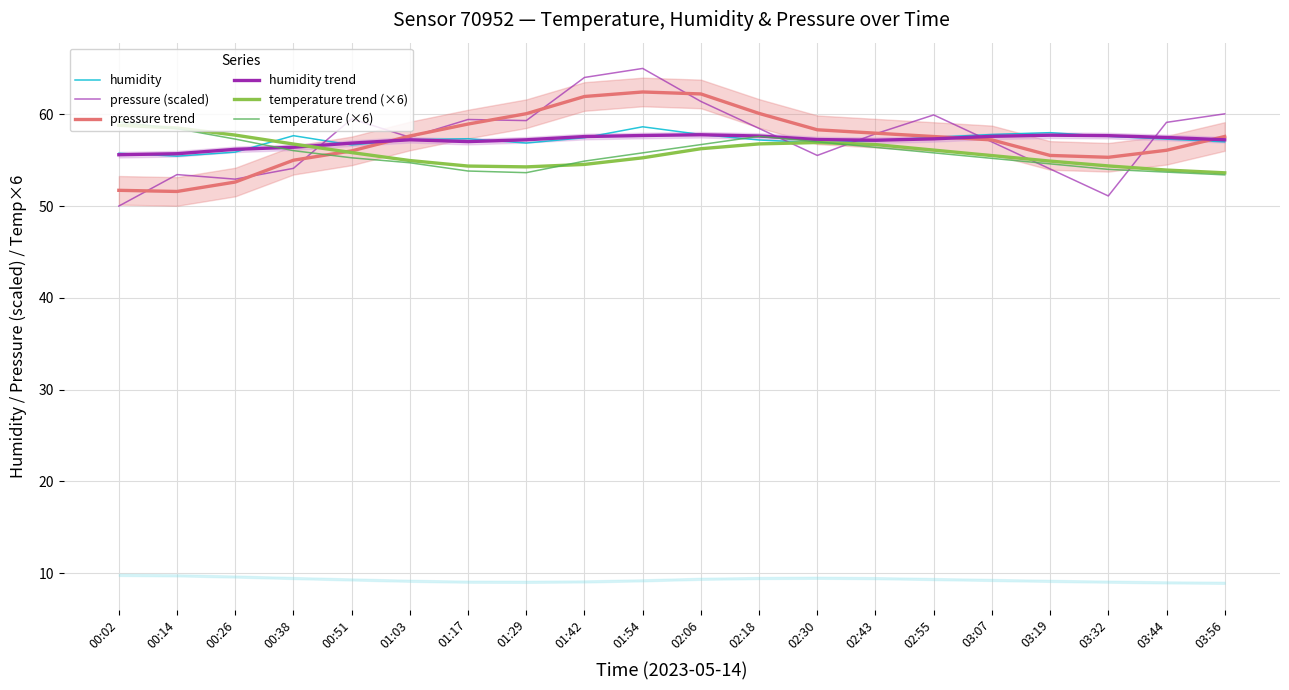

What are all the series names shown in the legend?

humidity, pressure (scaled), pressure trend, humidity trend, temperature trend (×6), temperature (×6)